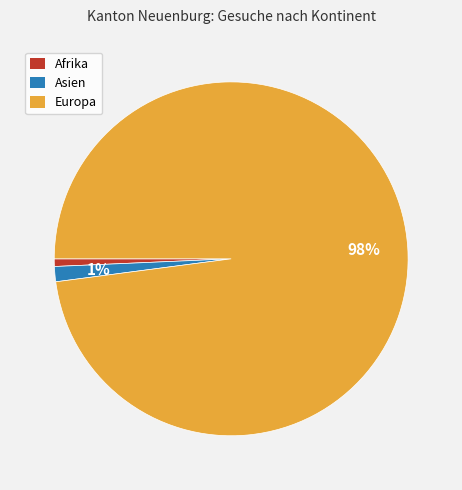

Which slice represents more than half of the pie?

Europa